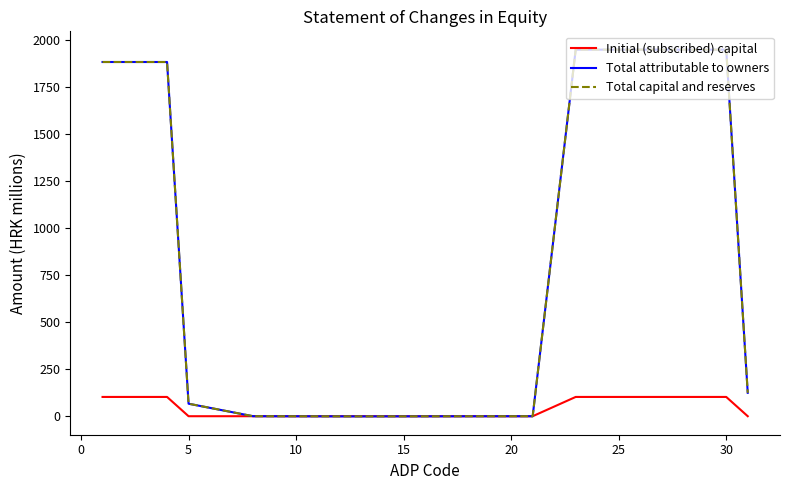

Reading left to right, transcribe all the data shown in this chart.

Initial (subscribed) capital: 102.6	102.6	0.0	0.0	0.0	0.0	102.6	102.6	102.6	0.0
Total attributable to owners: 1885.0	1885.0	66.6	-0.0	-0.9	0.0	1950.7	1950.7	1950.7	124.5
Total capital and reserves: 1885.0	1885.0	66.6	-0.0	-0.9	0.0	1950.7	1950.7	1950.7	124.5